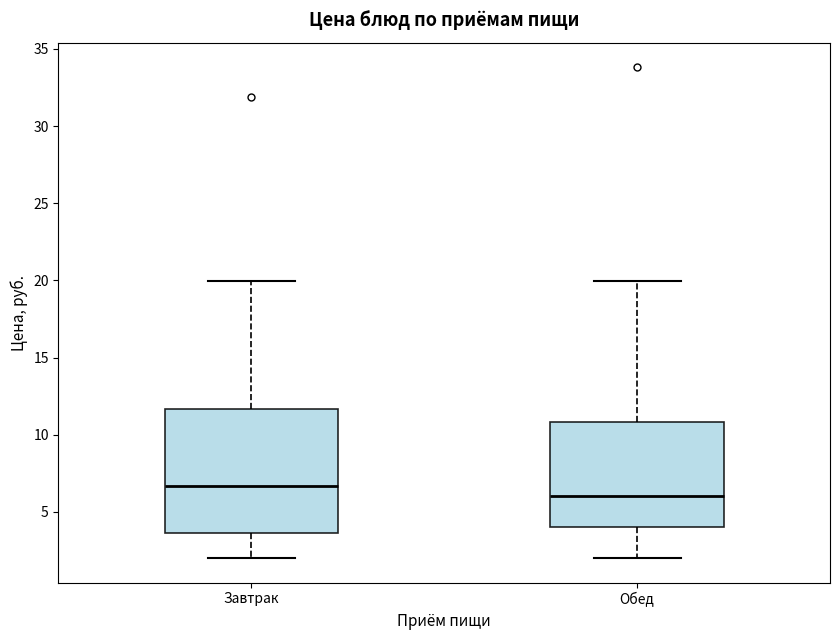

Which box's median line is the lowest?

Обед